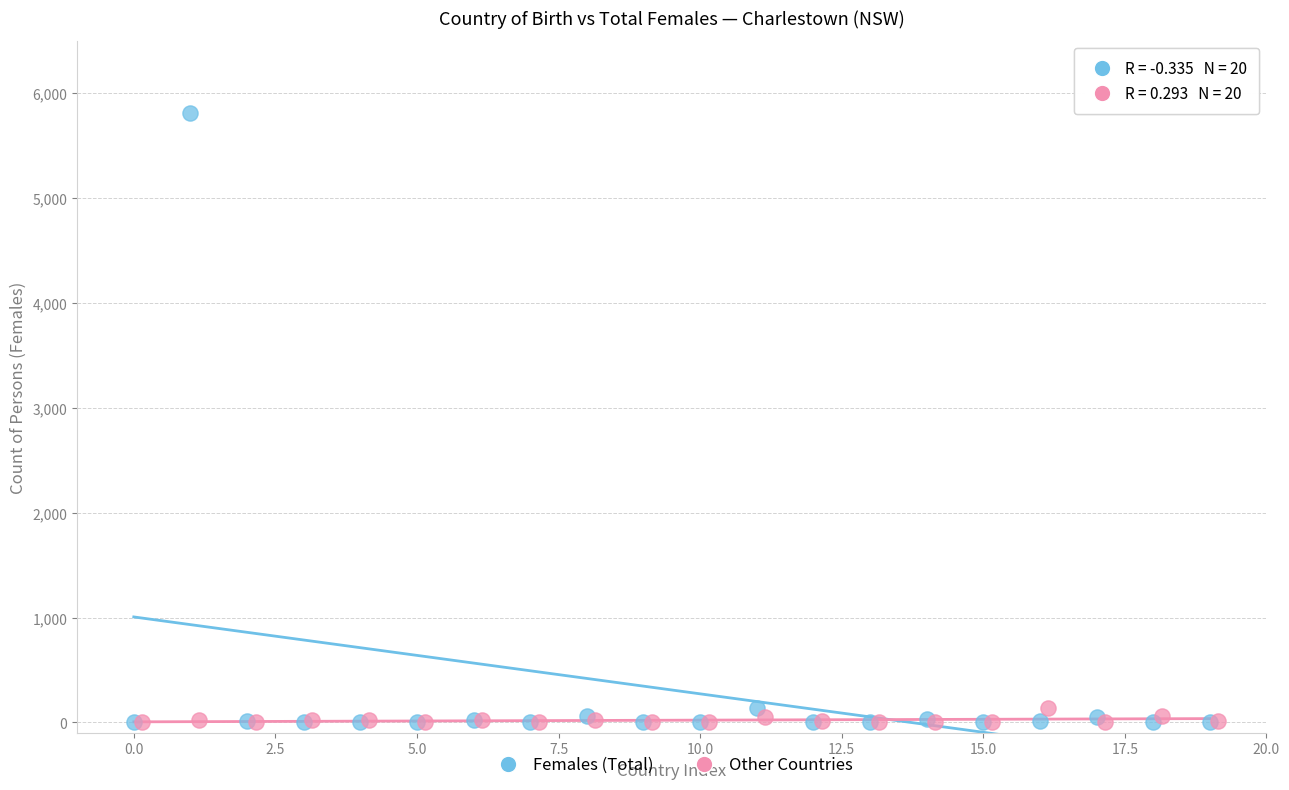

Which series contains the highest Y value?

Females (Total)